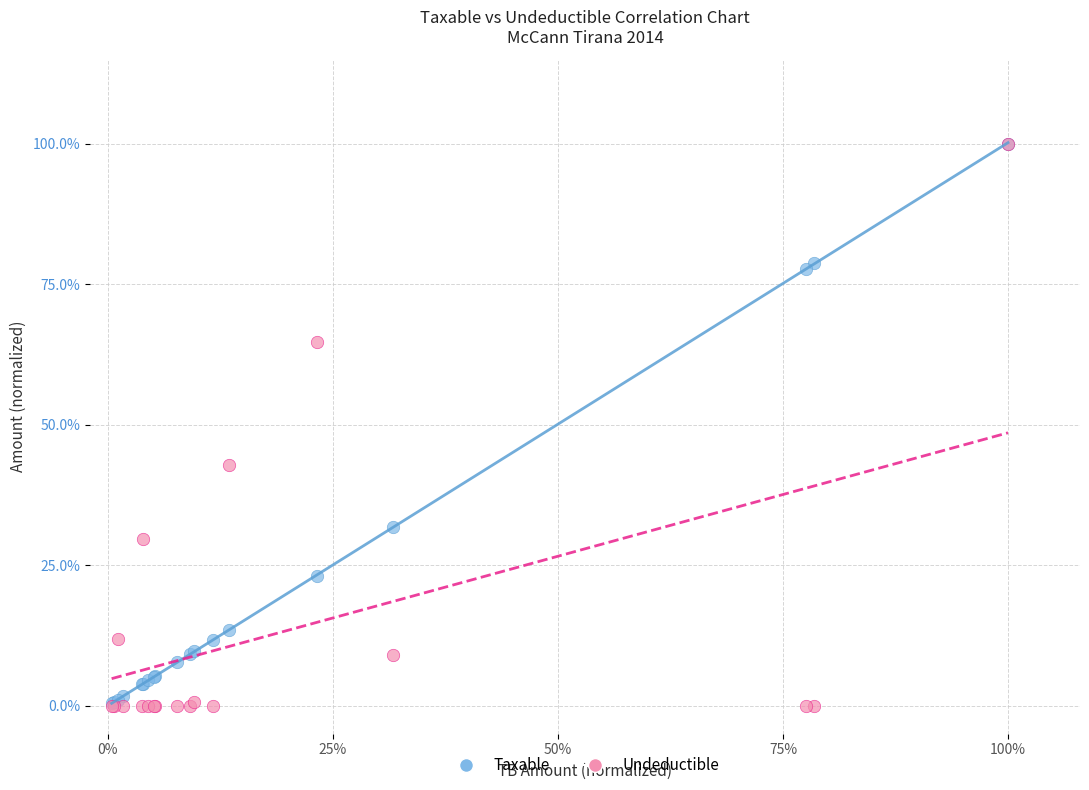

What are all the series names shown in the legend?

Taxable, Undeductible